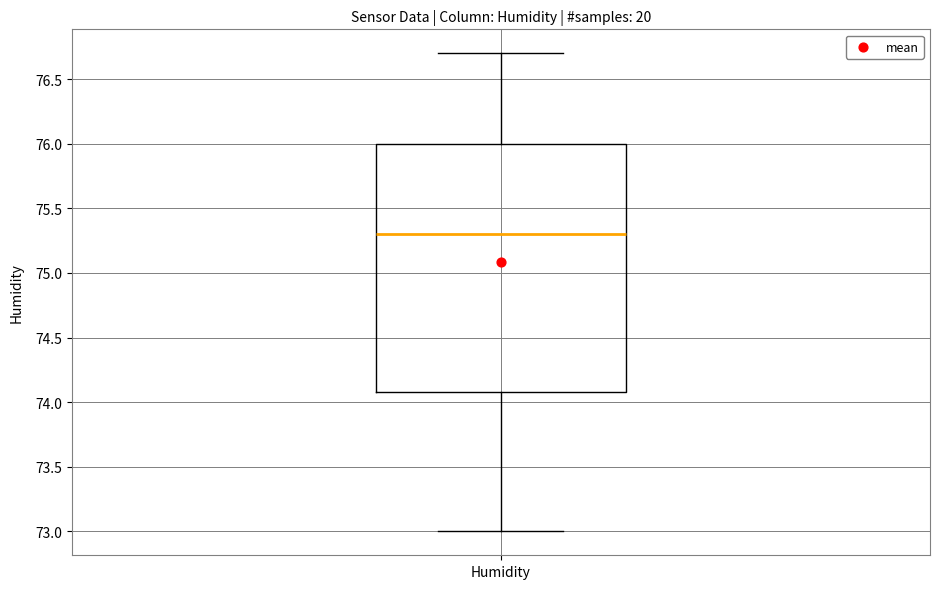

Transcribe this box plot: give where the median line is, the range the box spans, and where the two whiskers end, as read against the y-axis. The values are not printed on the chart, so give them approximately, as read against the axis.

median 75.3, box 74.1 to 76.0, whiskers 73.0 to 76.7